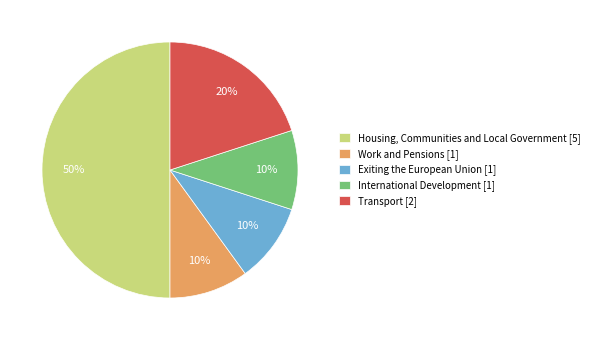

How many segments does this pie chart have?

5